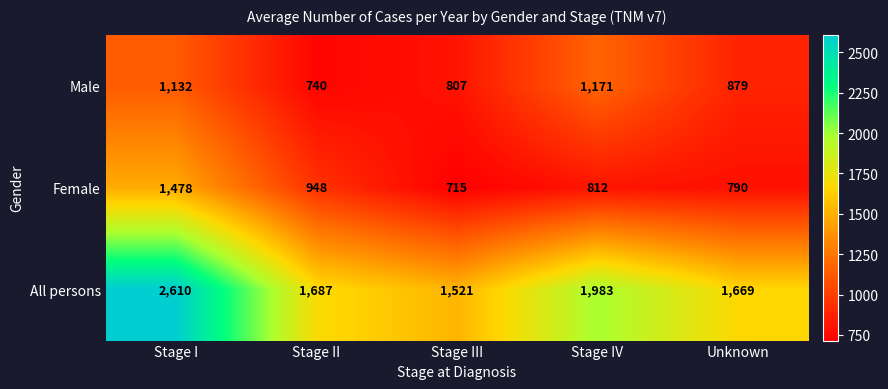

At how many categories does at least one series exceed 744?

5